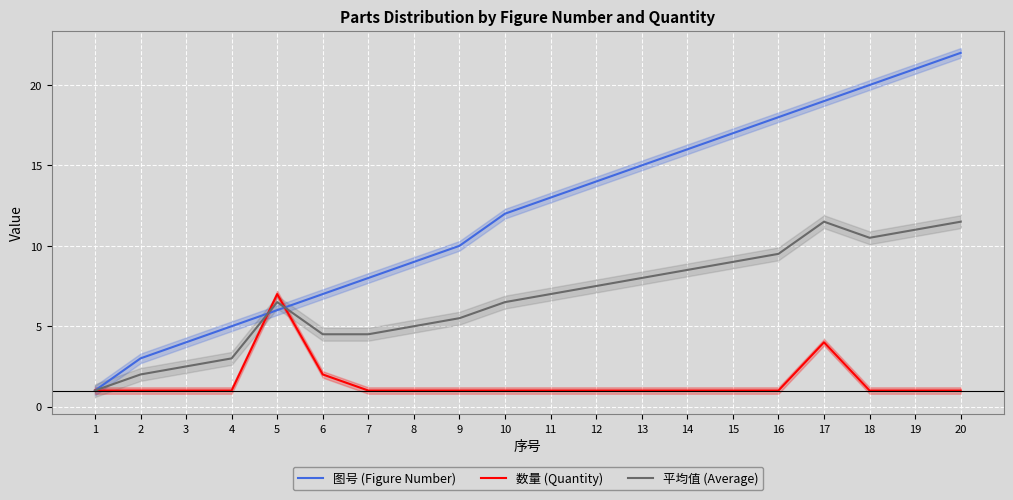

How many lines are shown in the chart?

3